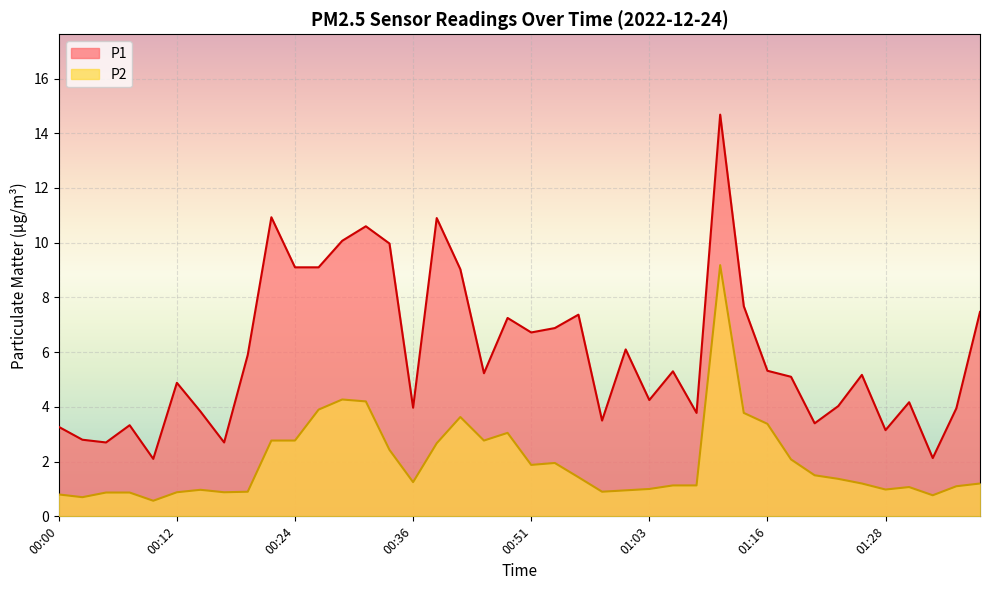

Reading right to left, extract all data points from this chart.

P1: 01:38=7.5	01:35=4.0	01:33=2.1	01:30=4.2	01:28=3.1	01:26=5.2	01:23=4.0	01:21=3.4	01:18=5.1	01:16=5.3	01:13=7.7	01:11=14.7	01:08=3.8	01:06=5.3	01:03=4.2	01:01=6.1	00:58=3.5	00:56=7.4	00:53=6.9	00:51=6.7	00:49=7.2	00:44=5.2	00:41=9.0	00:39=10.9	00:36=4.0	00:34=10.0	00:32=10.6	00:29=10.1	00:27=9.1	00:24=9.1	00:22=10.9	00:19=5.9	00:17=2.7	00:15=3.8	00:12=4.9	00:10=2.1	00:07=3.3	00:05=2.7	00:02=2.8	00:00=3.3
P2: 01:38=1.2	01:35=1.1	01:33=0.8	01:30=1.1	01:28=1.0	01:26=1.2	01:23=1.4	01:21=1.5	01:18=2.1	01:16=3.4	01:13=3.8	01:11=9.2	01:08=1.1	01:06=1.1	01:03=1.0	01:01=0.9	00:58=0.9	00:56=1.4	00:53=1.9	00:51=1.9	00:49=3.0	00:44=2.8	00:41=3.6	00:39=2.7	00:36=1.2	00:34=2.4	00:32=4.2	00:29=4.3	00:27=3.9	00:24=2.8	00:22=2.8	00:19=0.9	00:17=0.9	00:15=1.0	00:12=0.9	00:10=0.6	00:07=0.9	00:05=0.9	00:02=0.7	00:00=0.8